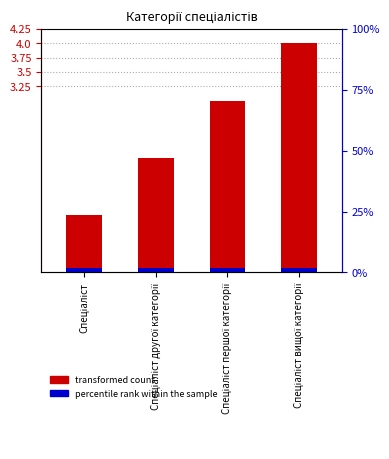

Between Спеціаліст and Спеціаліст другої категорії, which is larger?

Спеціаліст другої категорії